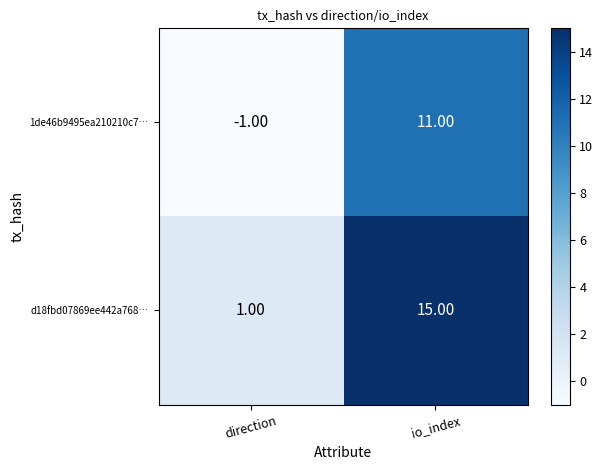

How many categories are shown in the chart?

2